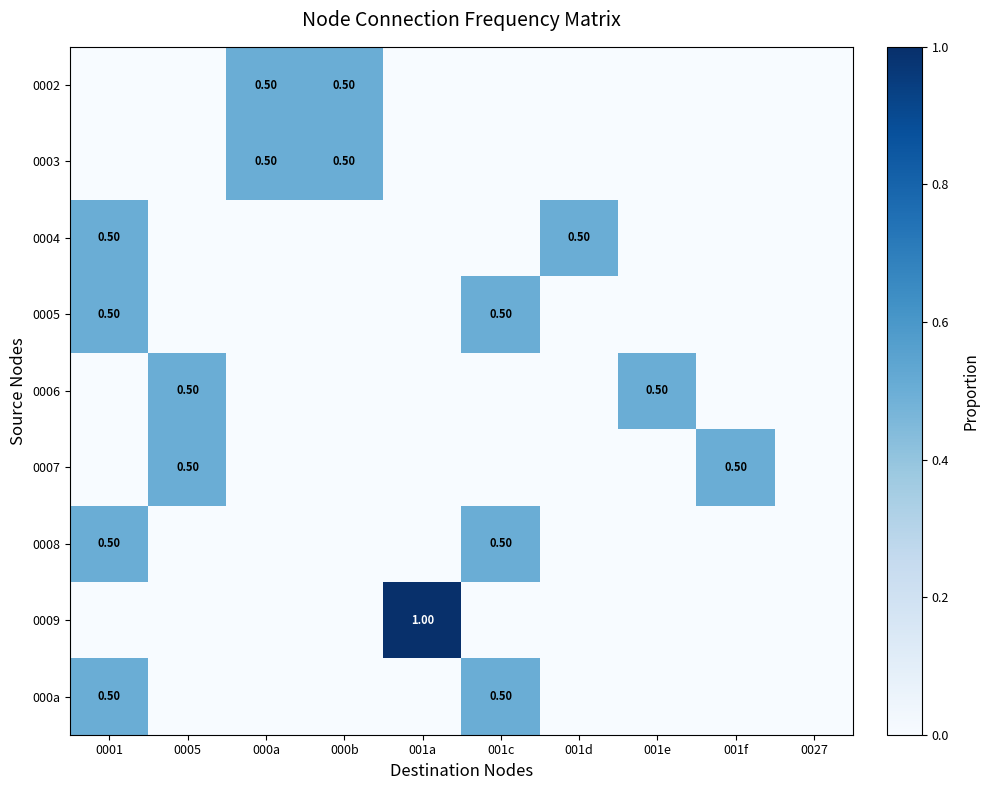

List the labels in order of 0006 value, smallest first.

0001, 000a, 000b, 001a, 001c, 001d, 001f, 0027, 0005, 001e